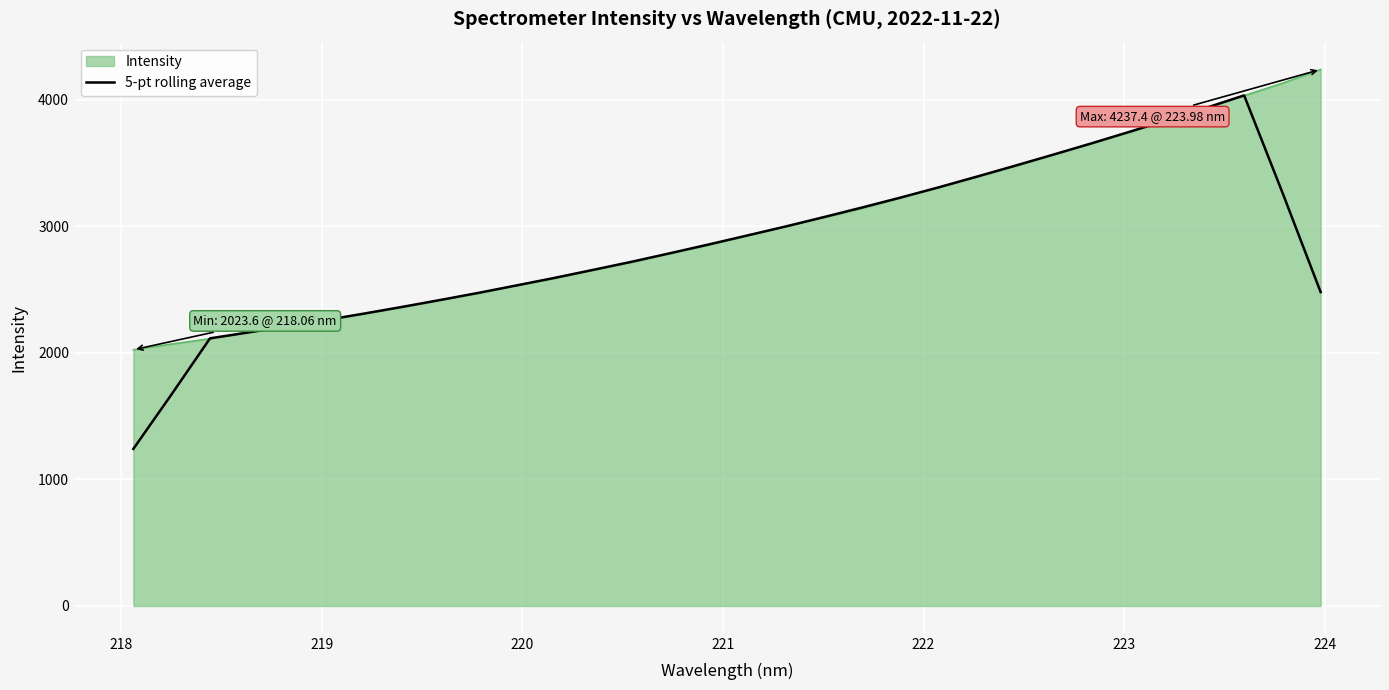

Which series has the widest spread of values?

5-pt rolling average